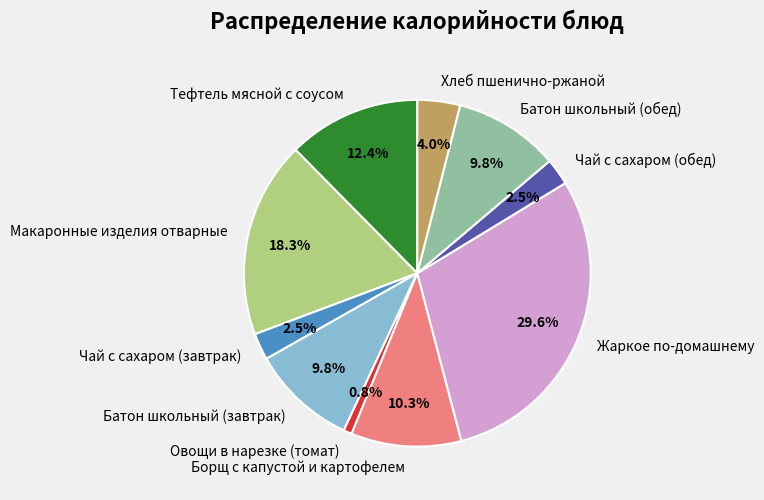

Approximately how many times larger is the value at Батон школьный (завтрак) compared to Батон школьный (обед)?

1.0